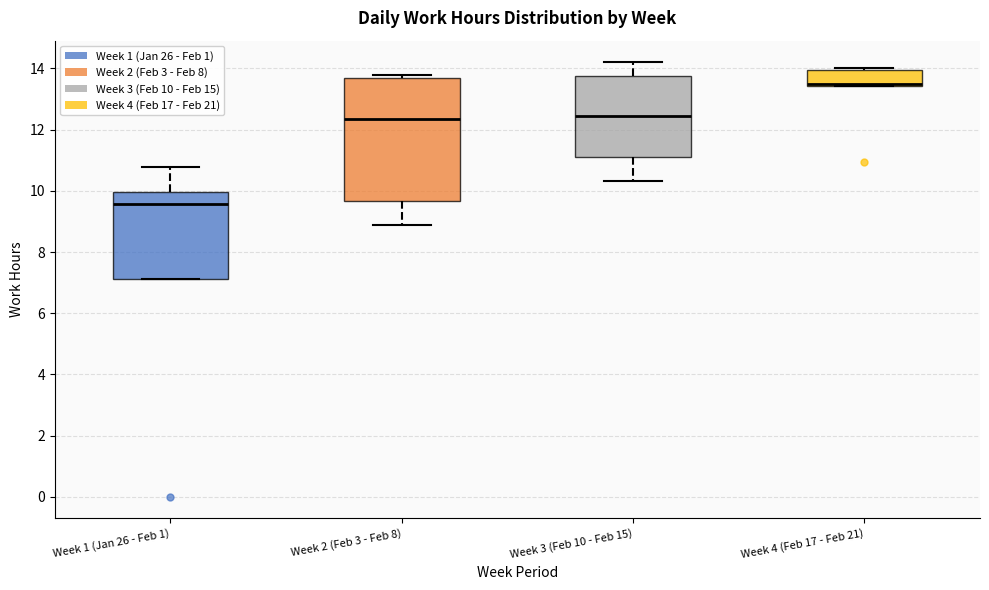

Reading left to right, transcribe this box plot: for each box, give where its median line is, the range the box spans, and where its two whiskers end, as read against the y-axis. The values are not printed on the chart, so give them approximately, as read against the axis.

Week 1 (Jan 26 - Feb 1): median 9.6, box 7.2 to 10.0, whiskers 7.2 to 10.8
Week 2 (Feb 3 - Feb 8): median 12.4, box 9.6 to 13.8, whiskers 8.8 to 13.8 (just above the box's upper edge)
Week 3 (Feb 10 - Feb 15): median 12.4, box 11.2 to 13.8, whiskers 10.4 to 14.2
Week 4 (Feb 17 - Feb 21): median 13.4 (drawn on the box's lower edge), box 13.4 to 14.0, whiskers 13.4 to 14.0 (just above the box's upper edge)